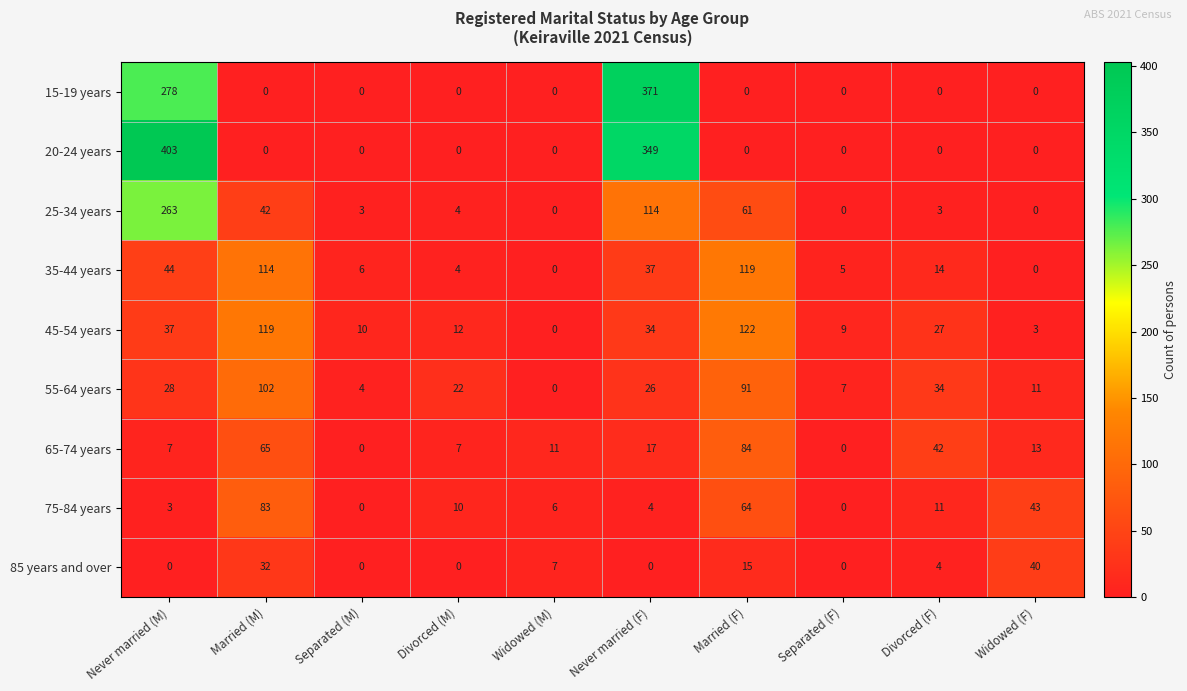

True or false: 35-44 years has a value of 37 at Never married (F).

True